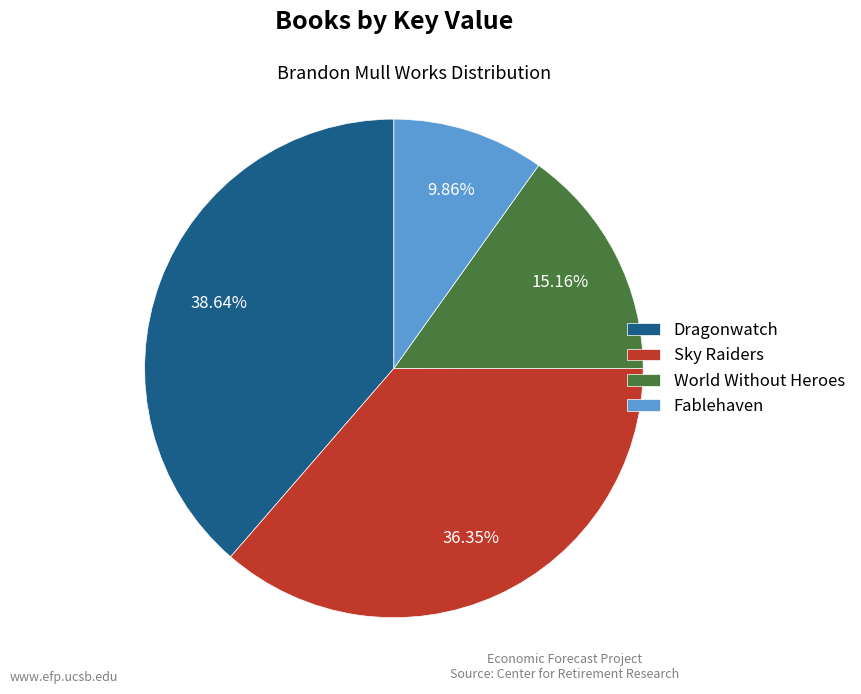

To the nearest percent, what portion does Dragonwatch represent?

39%